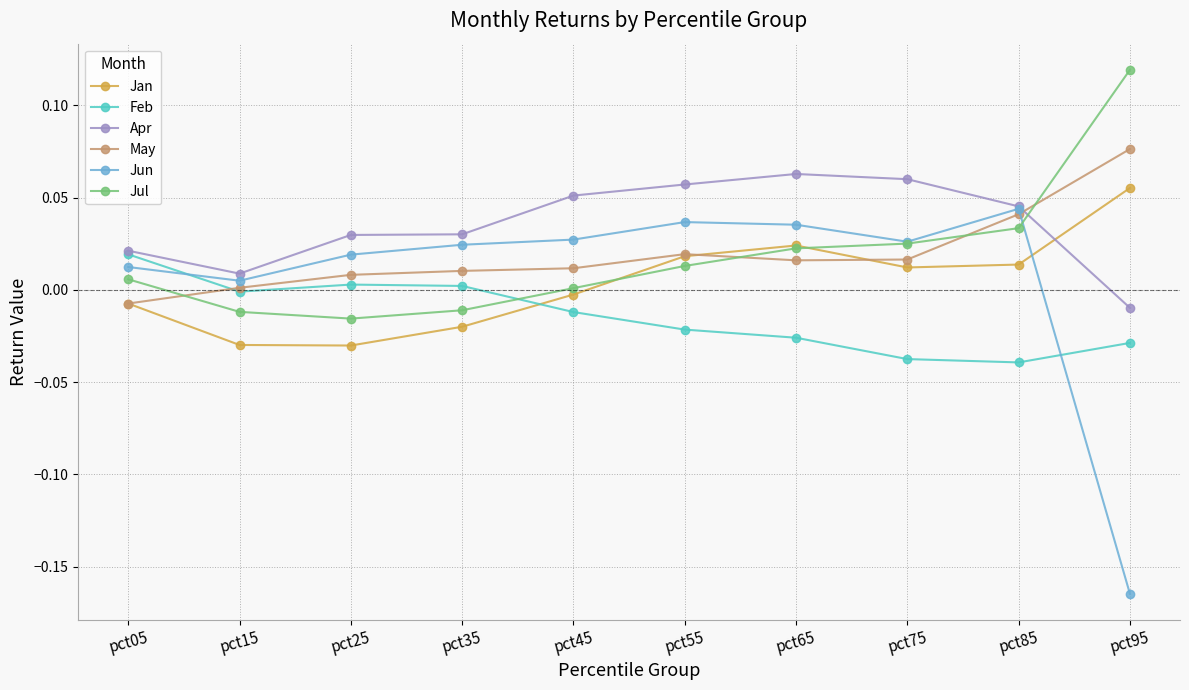

True or false: Jul has a value of -0.0 at pct25.

True